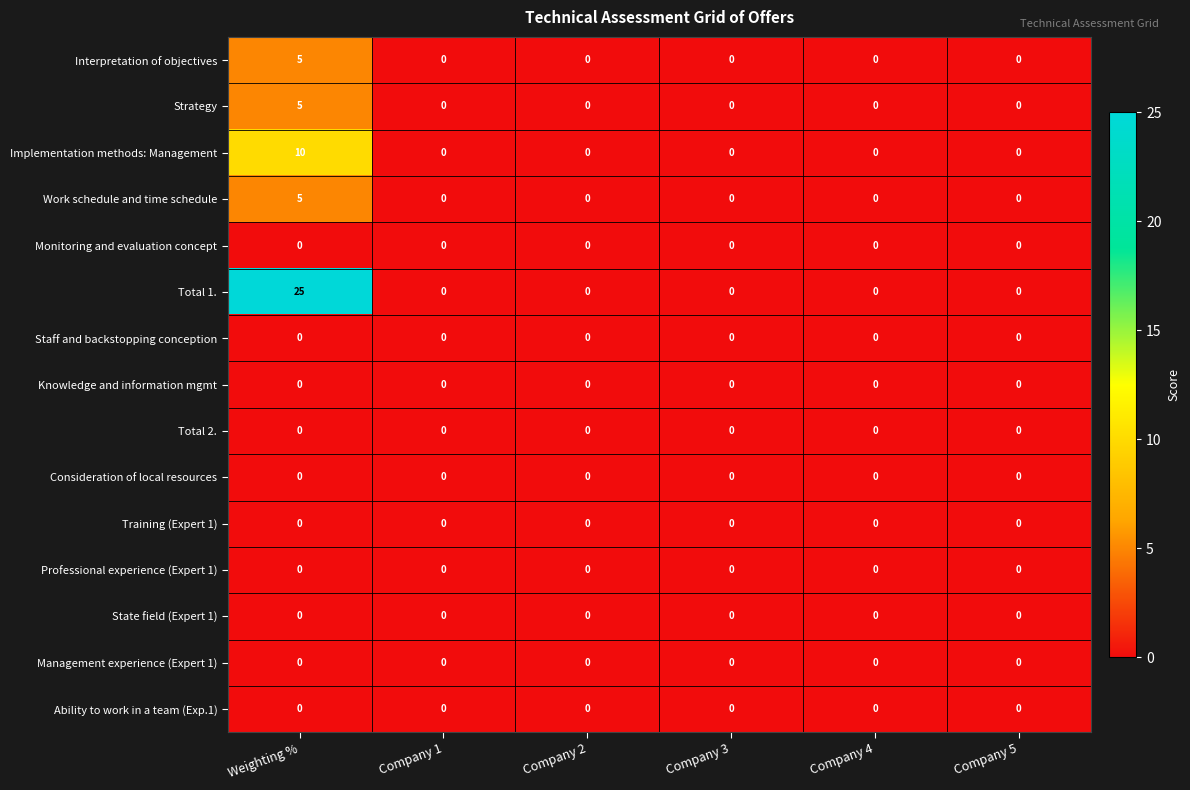

True or false: Knowledge and information mgmt has a value of 0 at Weighting %.

True